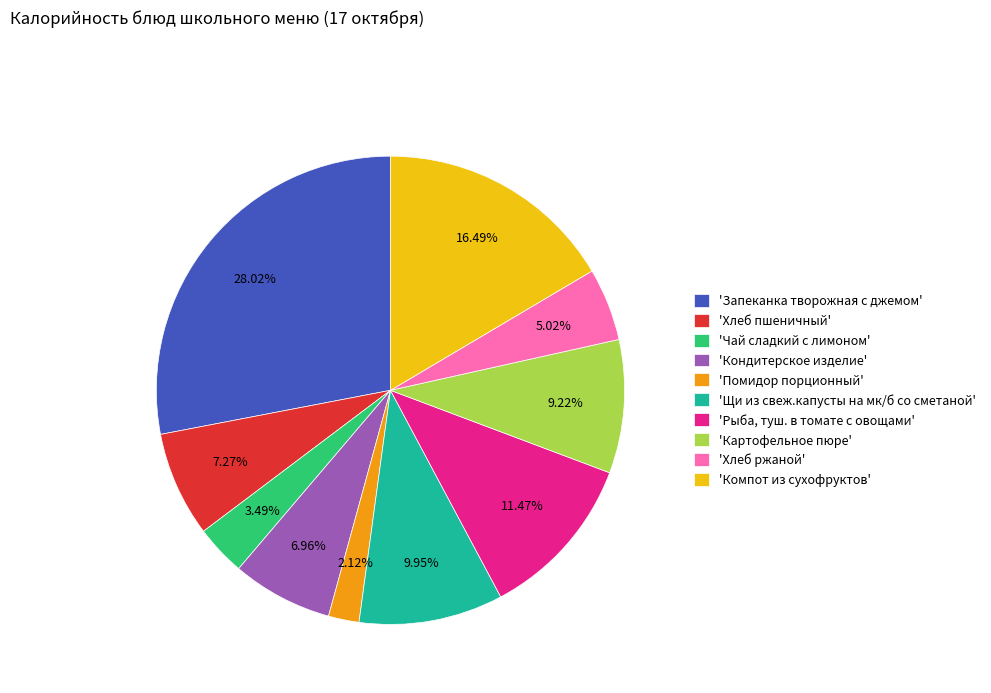

Does 'Чай сладкий с лимоном' represent more than half of the total?

No